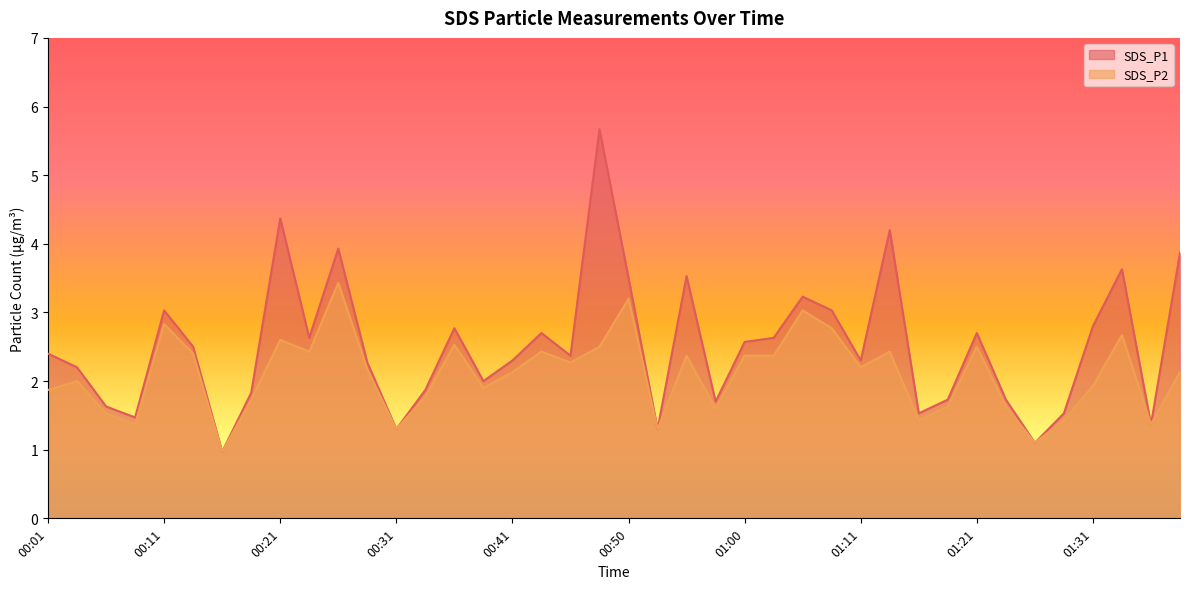

What is the difference between the maximum and second lowest values in the SDS_P1 series?

4.6